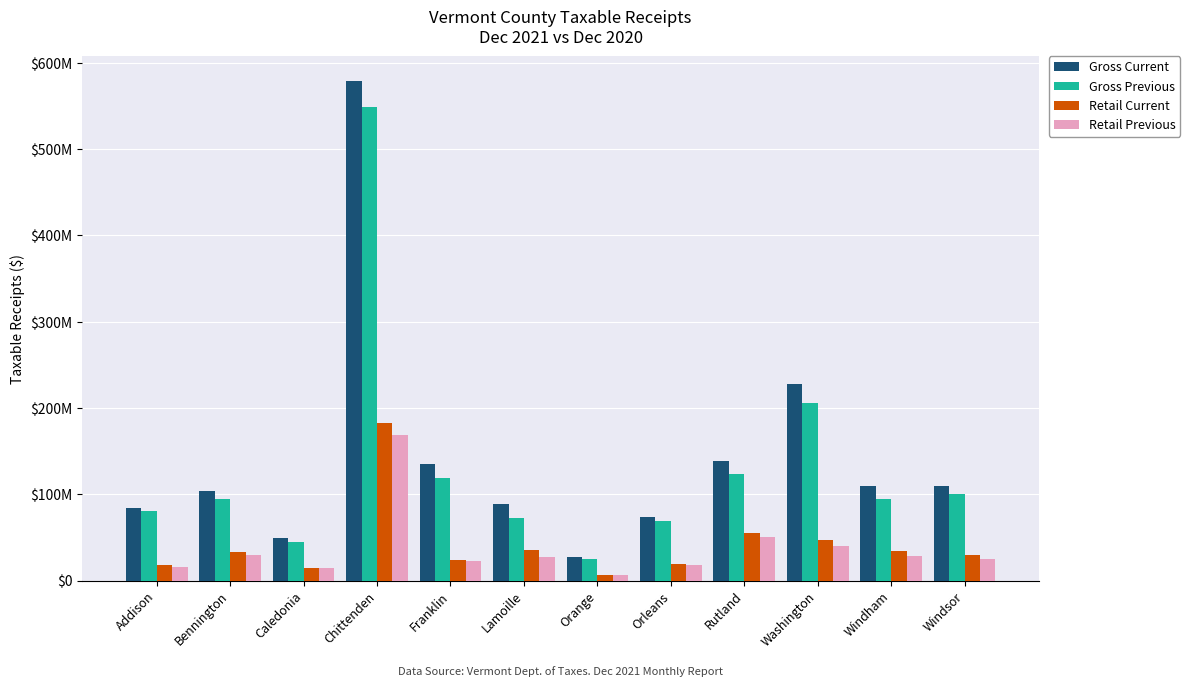

What is the sum of all Retail Previous values?

447435851.6